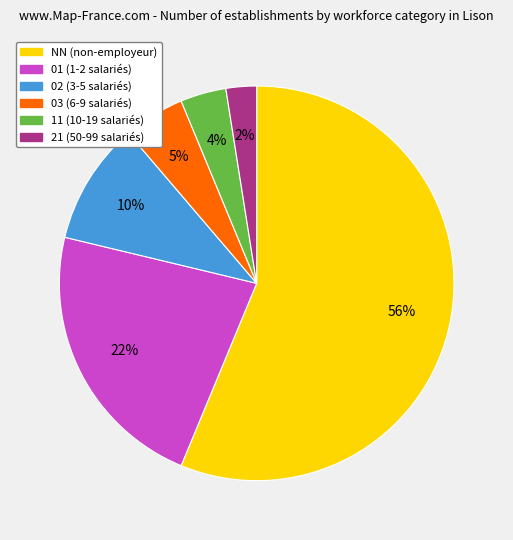

To the nearest percent, what percentage of the pie is 01?

22%